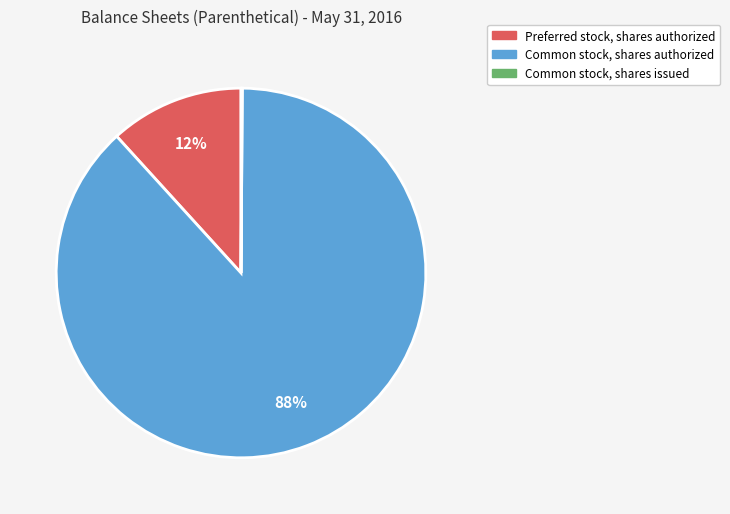

To the nearest percent, what is the difference between the largest and smallest slice percentages?

88%